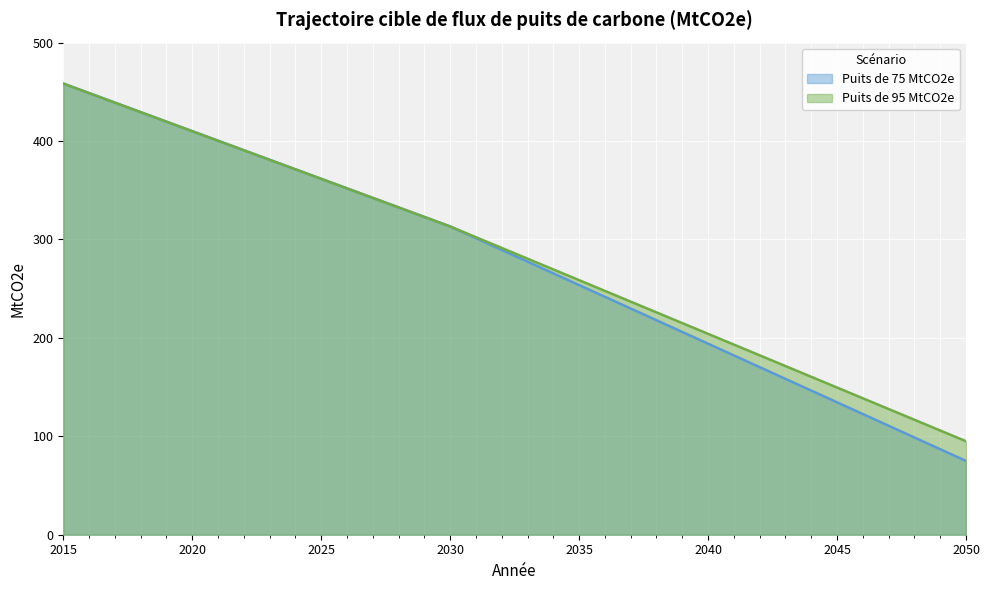

True or false: Puits de 95 MtCO2e has more than 1 interior local peaks.

False